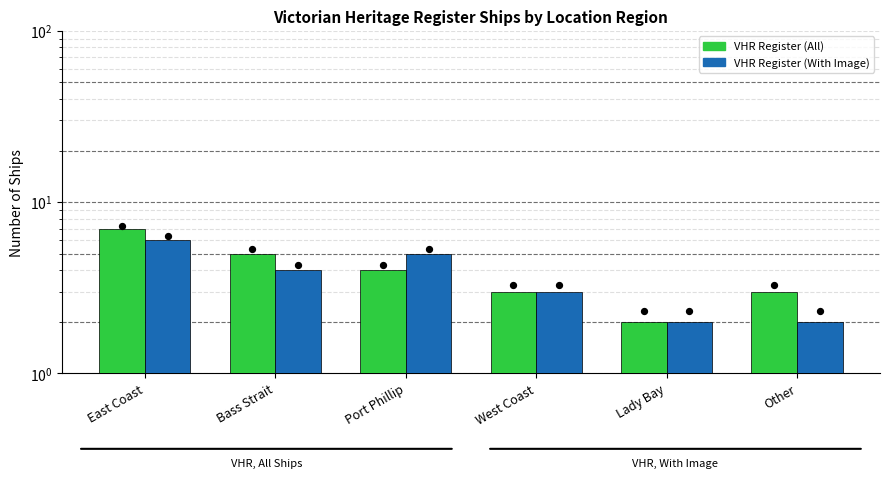

Which series has the largest Y range (max minus min)?

VHR Register (All)